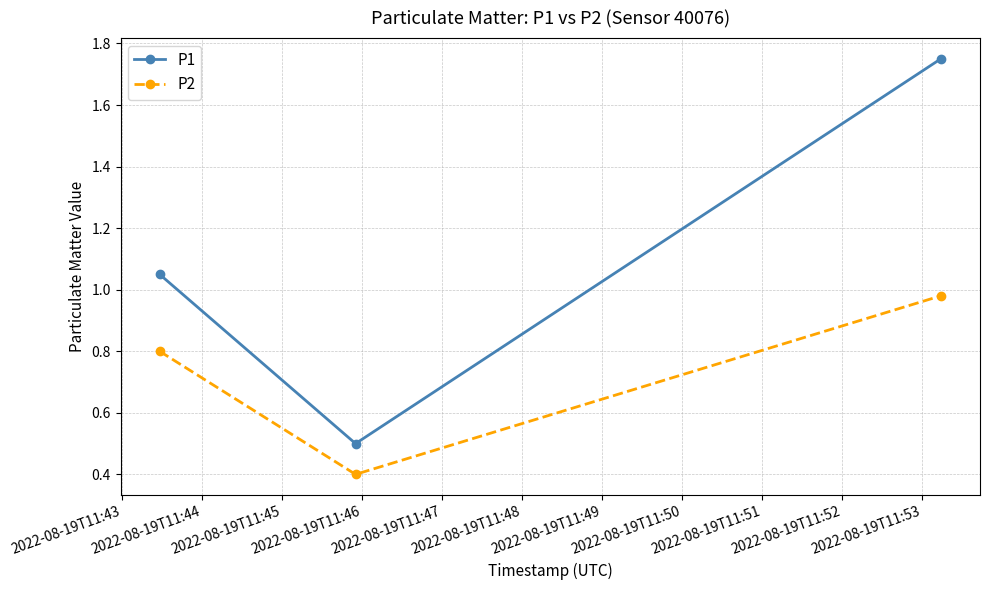

What is the value of the P2 point at the 2nd from the left?

0.4